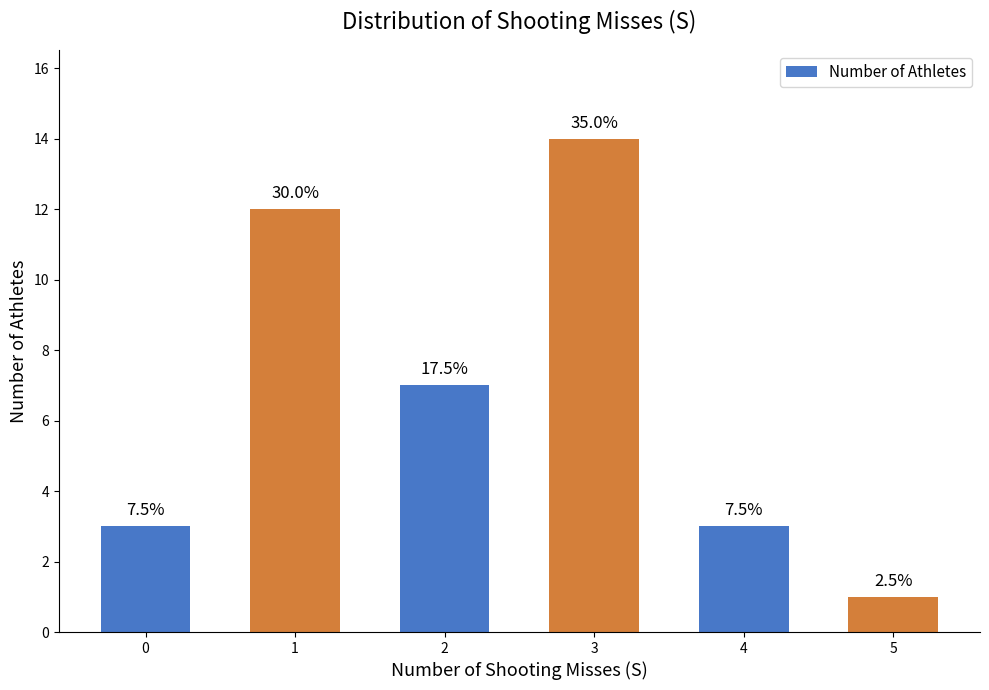

Are the bars horizontal?

No